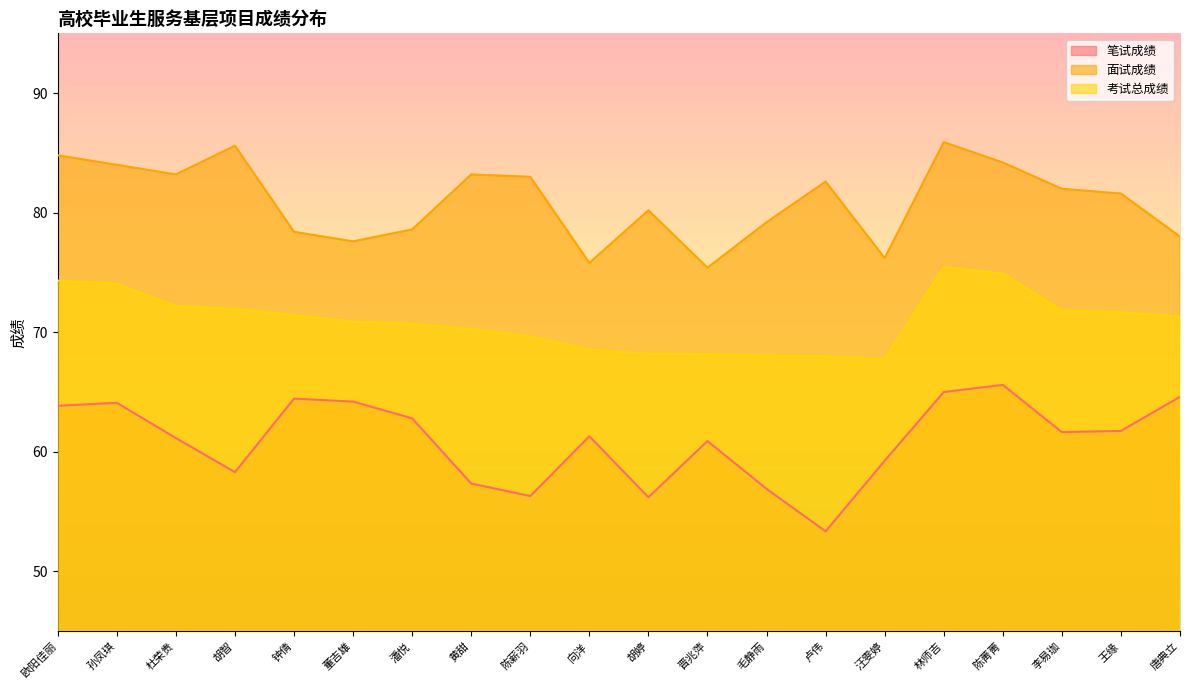

List the series in order of their overall mean, lowest first.

笔试成绩, 考试总成绩, 面试成绩